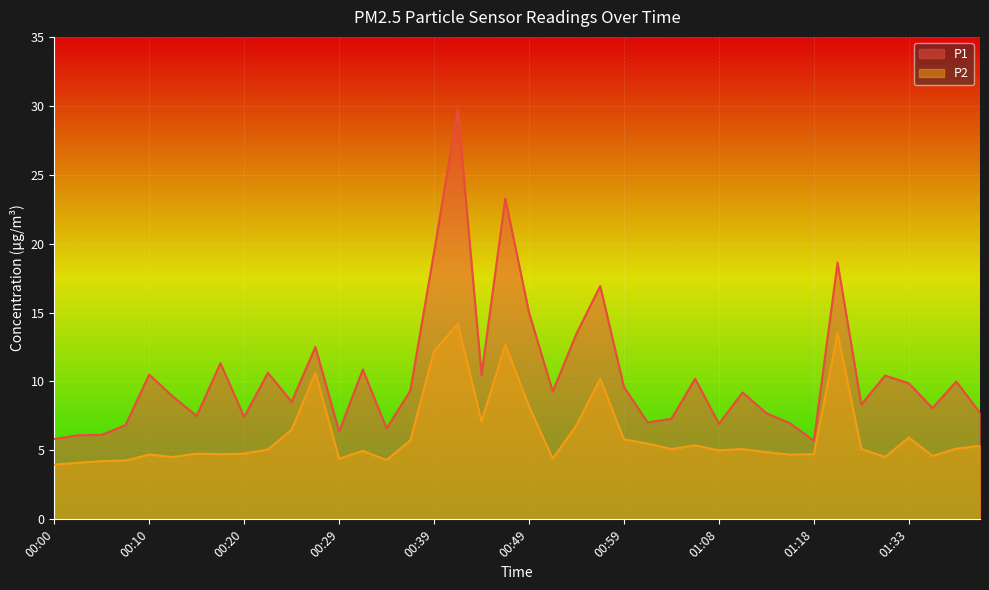

Reading left to right, list all the values displayed in this chart.

P1: 5.8	6.1	6.1	6.8	10.5	8.9	7.5	11.3	7.4	10.6	8.5	12.5	6.4	10.9	6.6	9.3	19.4	29.8	10.5	23.3	15.0	9.3	13.5	16.9	9.6	7.0	7.3	10.2	6.9	9.2	7.7	7.0	5.7	18.6	8.3	10.4	9.9	8.1	10.0	7.7
P2: 4.0	4.1	4.2	4.3	4.7	4.5	4.8	4.7	4.8	5.1	6.5	10.6	4.4	5.0	4.3	5.7	12.2	14.2	7.1	12.7	8.2	4.4	6.8	10.2	5.8	5.5	5.1	5.4	5.0	5.1	4.9	4.7	4.7	13.5	5.1	4.5	5.9	4.6	5.1	5.3